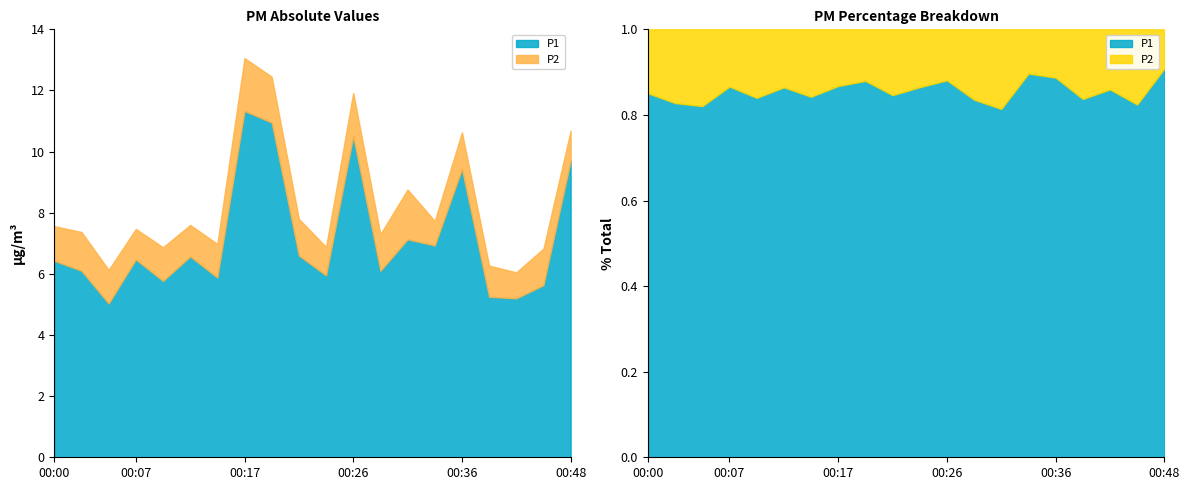

What are all the series names shown in the legend?

P1, P2